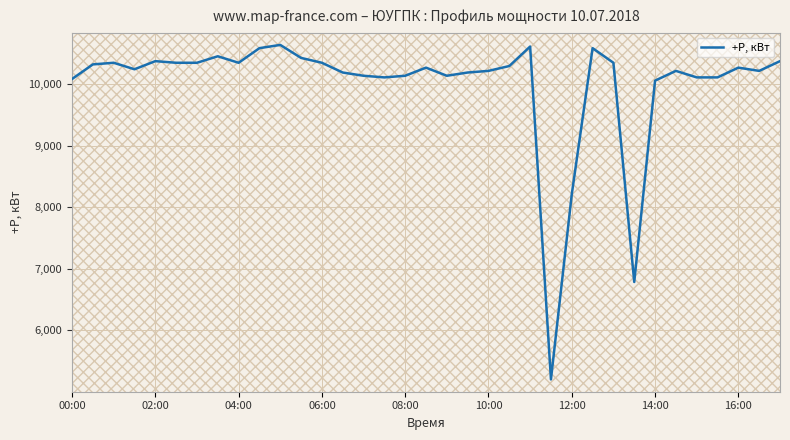

How many values exceed 10269?

18